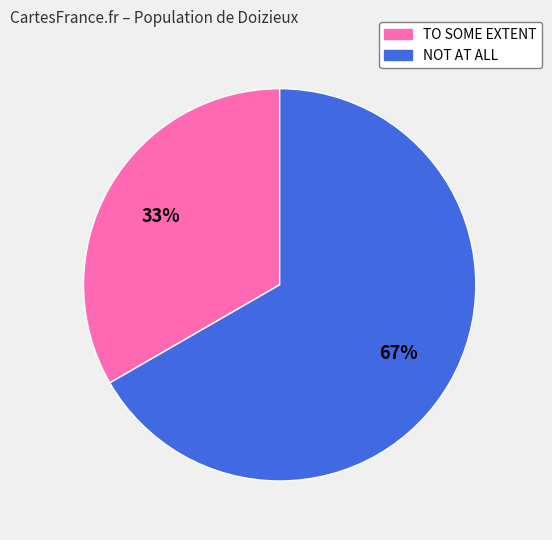

True or false: TO SOME EXTENT accounts for 47% of the total.

False